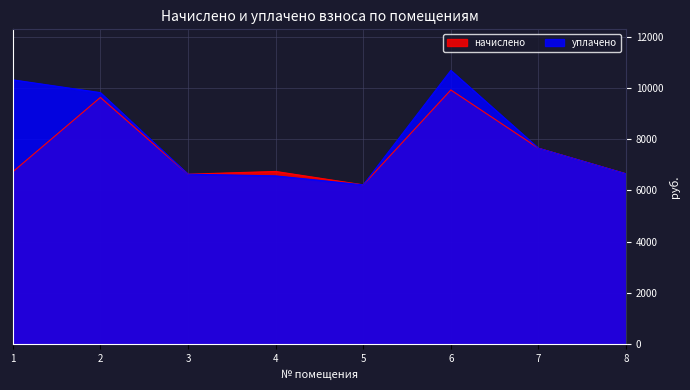

What is the difference between the maximum and second lowest values in the уплачено series?

4114.8